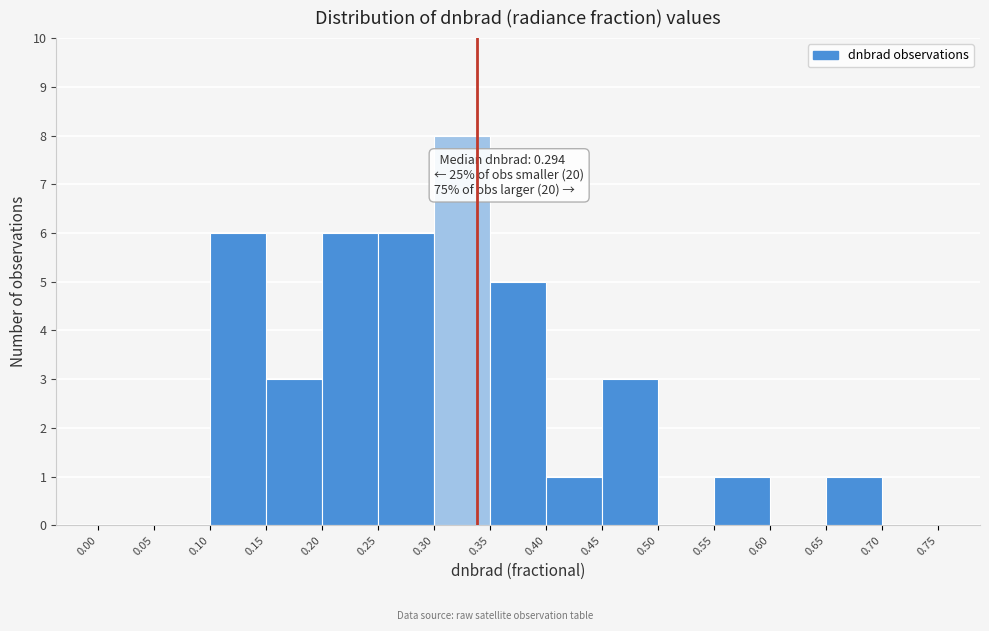

Which range on the x-axis has the tallest bar?

0.30 to 0.35